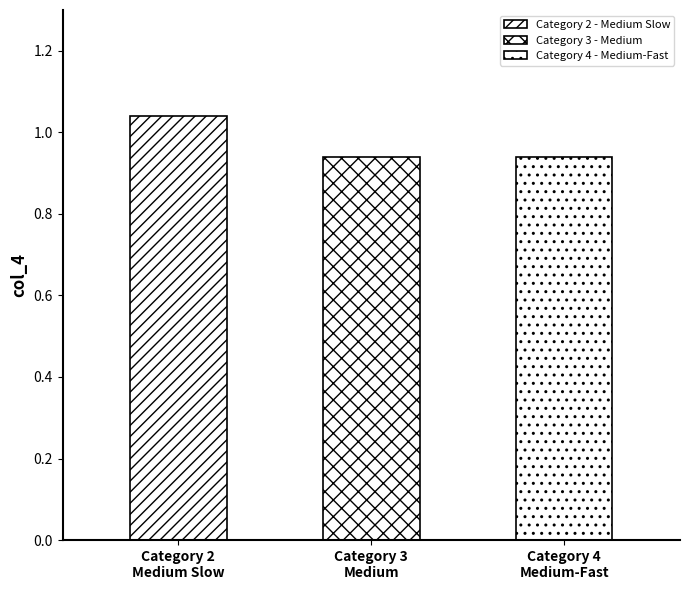

Count the values in the range 0 to 1.

2